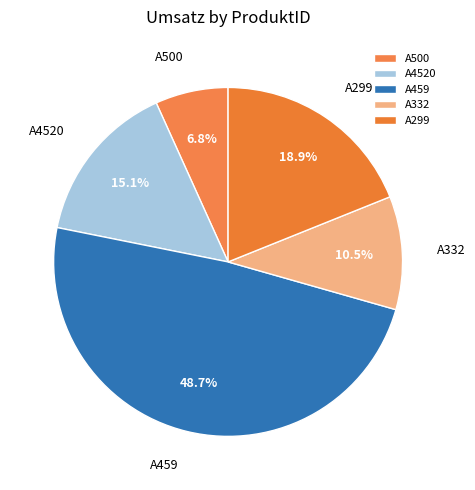

Rank the categories by value from highest to lowest.

A459, A299, A4520, A332, A500